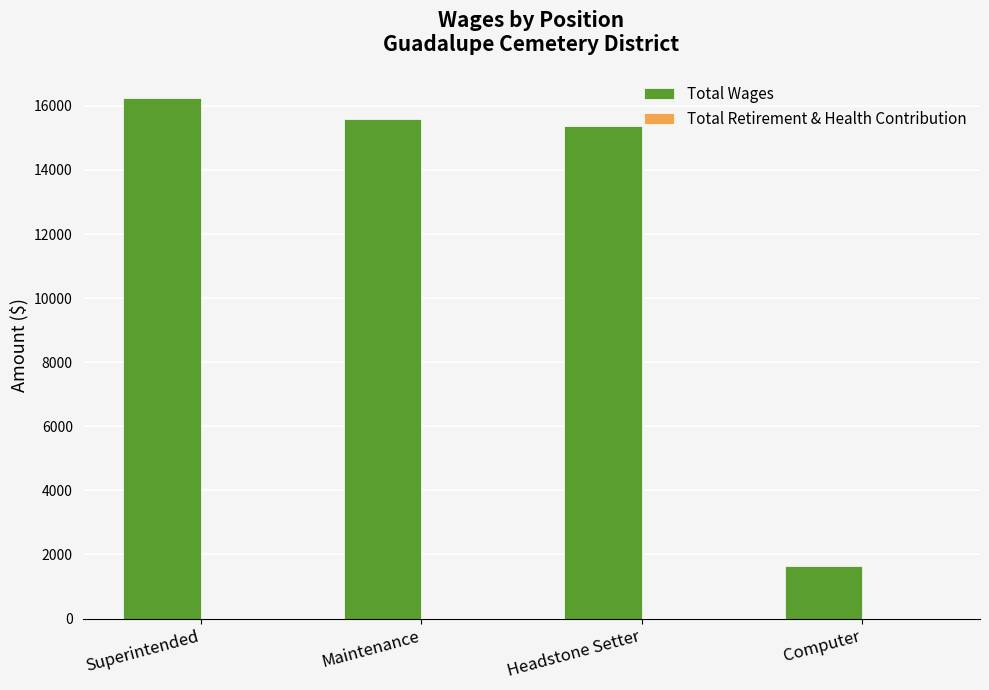

Approximately how many times larger is the value at Headstone Setter compared to Superintended?

0.9